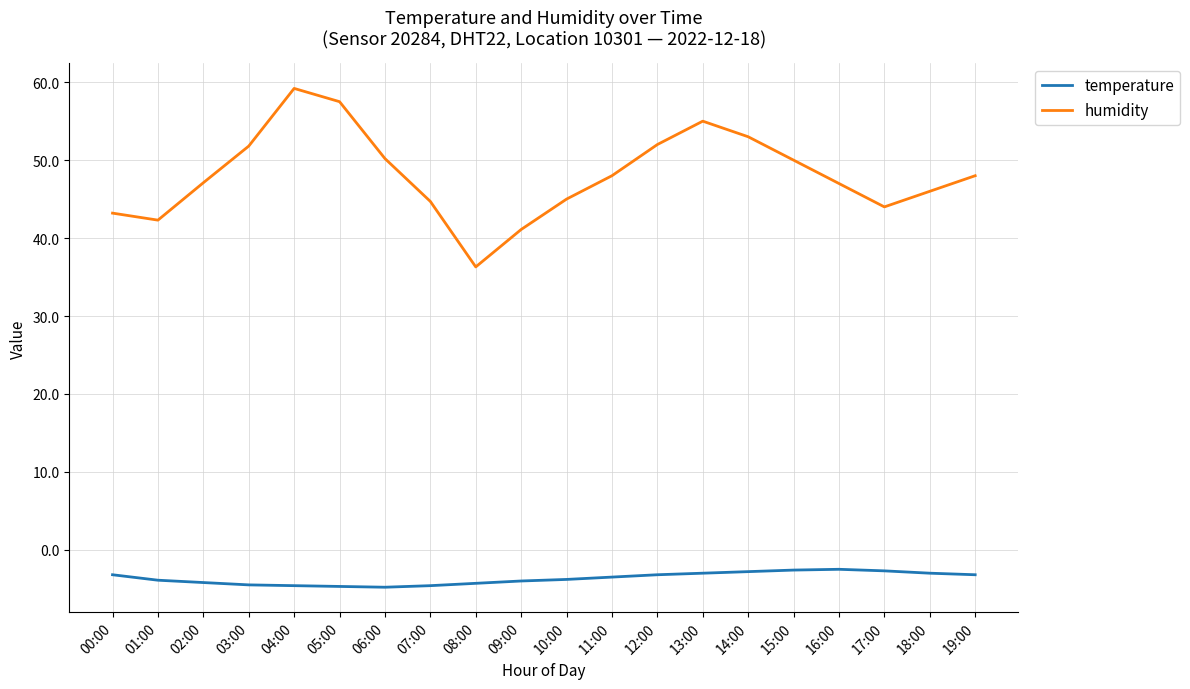

What is the difference between the highest and lowest values at 01:00?

46.2